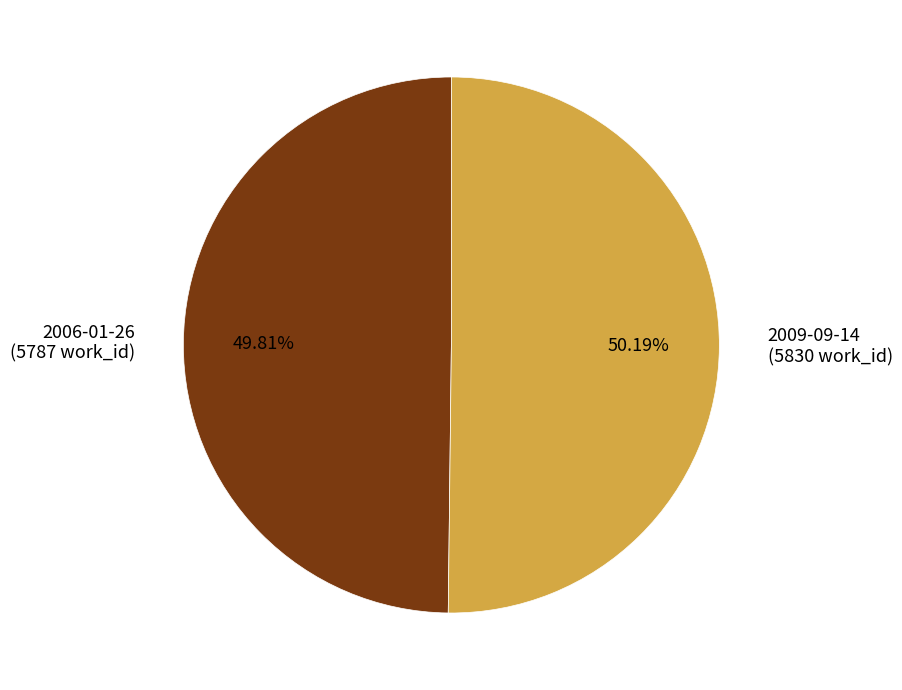

Is there a majority slice in this chart?

Yes